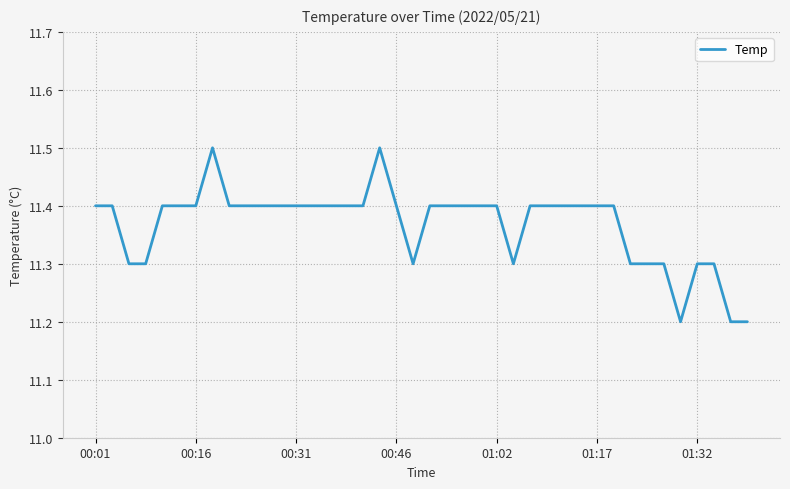

What is the difference between the maximum and minimum values?

0.3